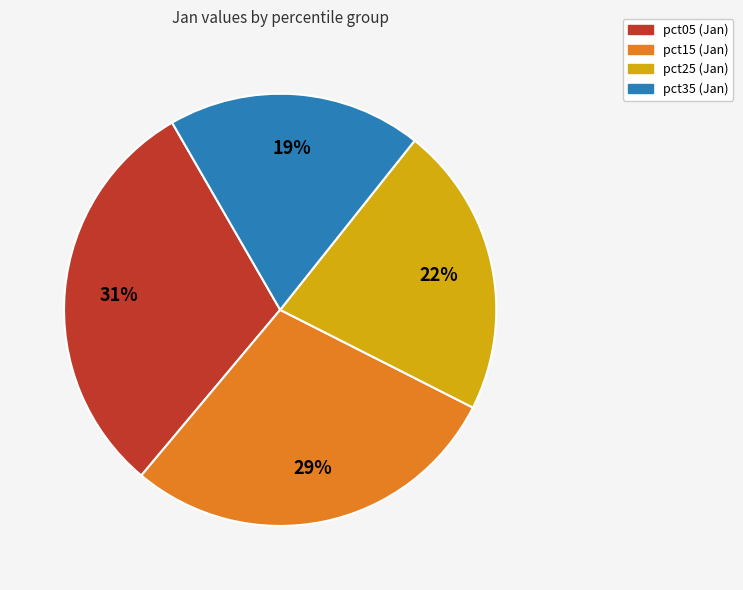

Does any single category account for the majority?

No